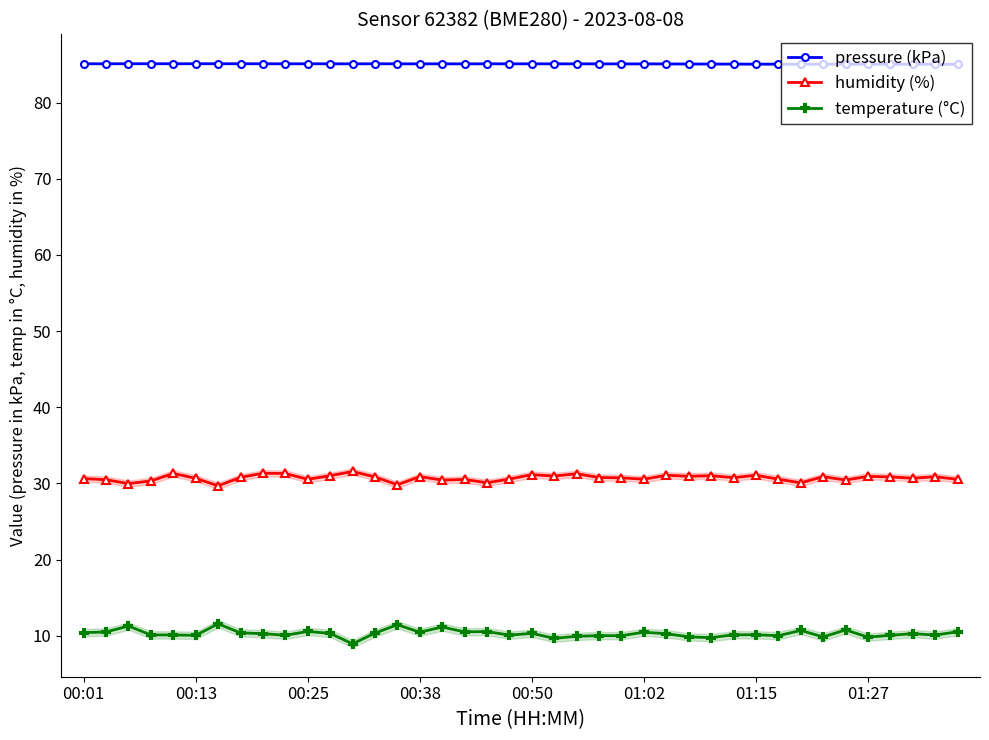

Is it true that temperature (°C) equals 5.4 at 00:13?

False